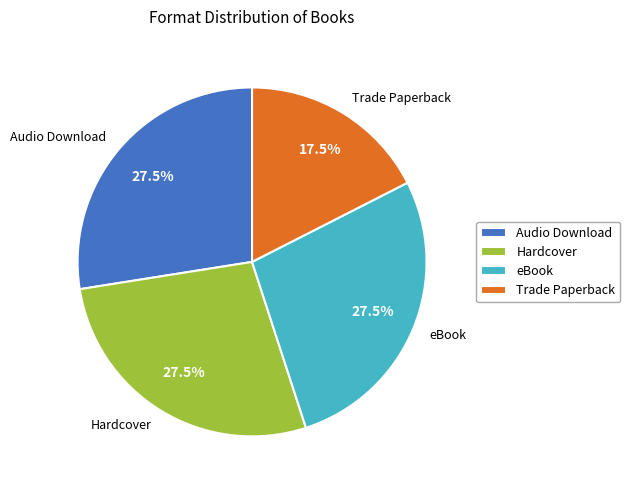

Combined, do eBook and Trade Paperback account for over 50%?

No